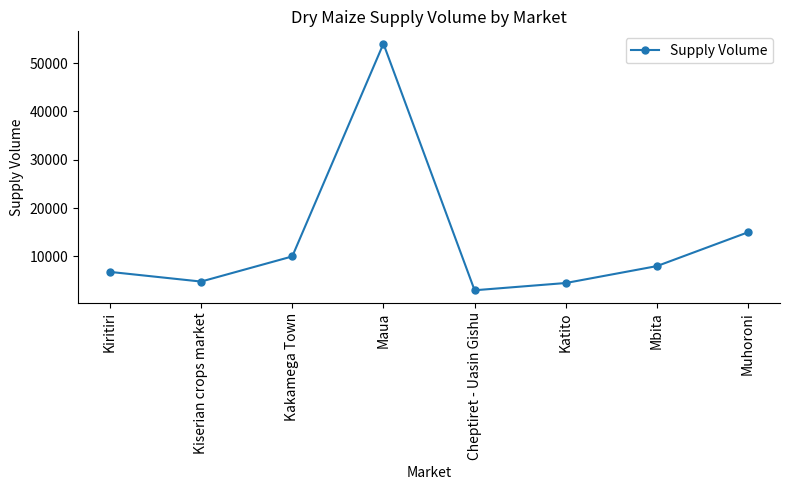

The value at Kiritiri is 6800. True or false?

True